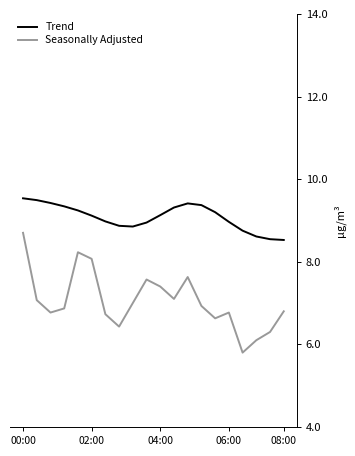

Which series changed the most between 02:00 and 08:00?

Seasonally Adjusted